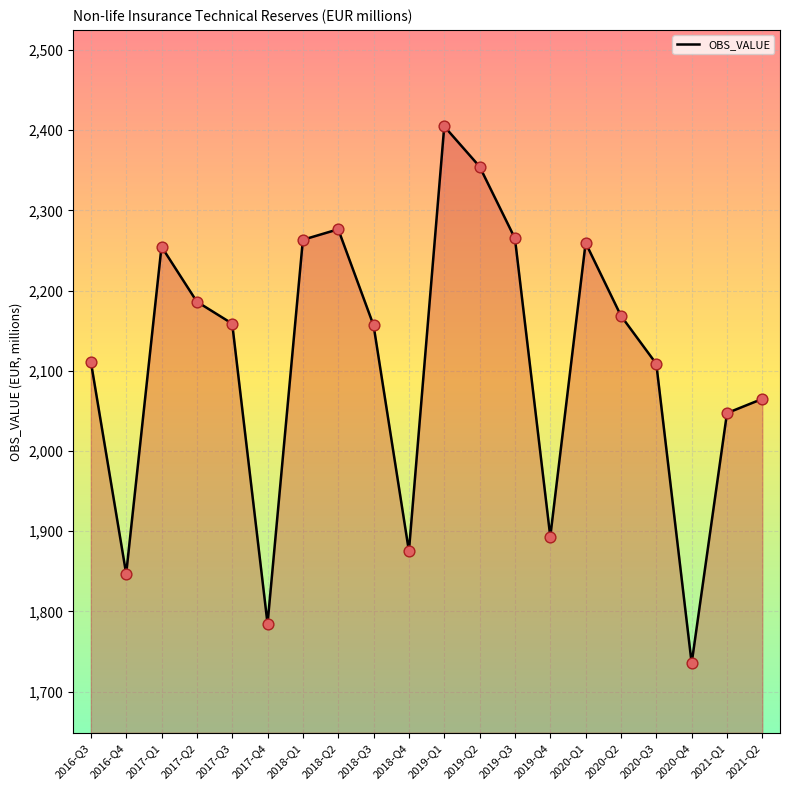

What is the change in value from 2017-Q3 to 2018-Q3?

-2.1